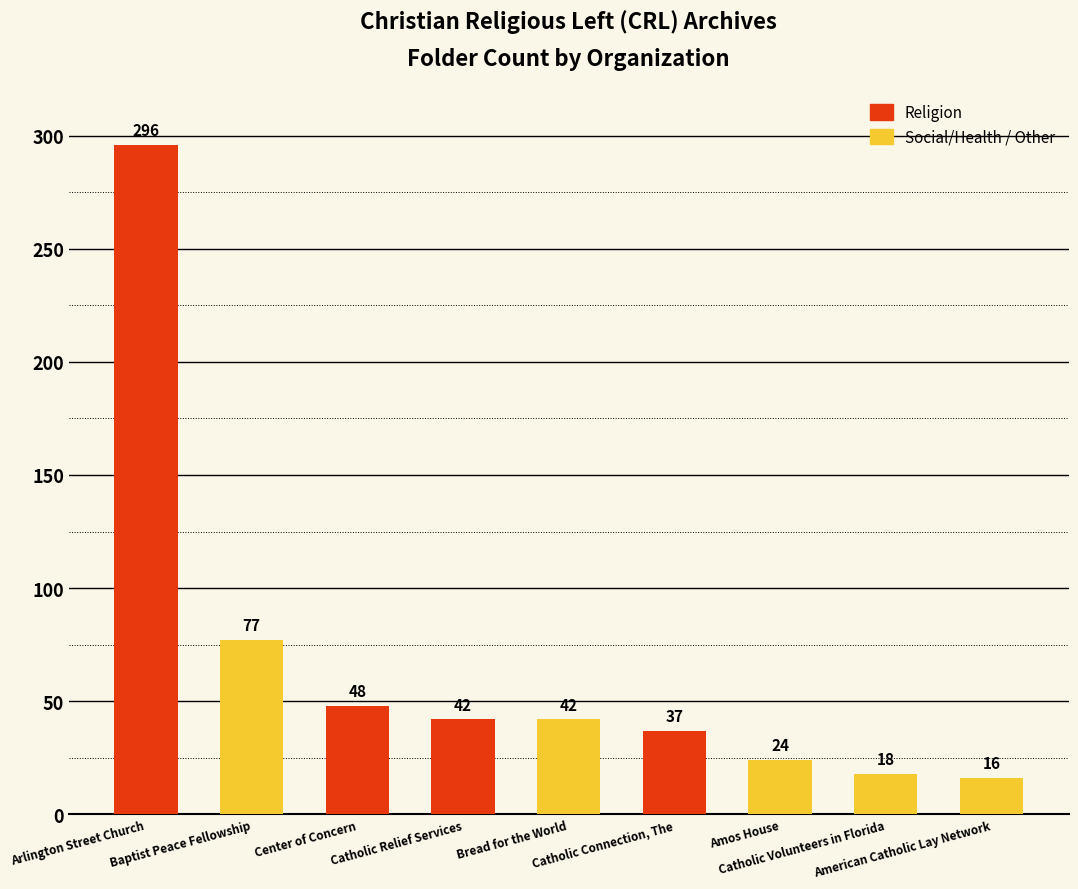

What position from the right is Catholic Relief Services?

6